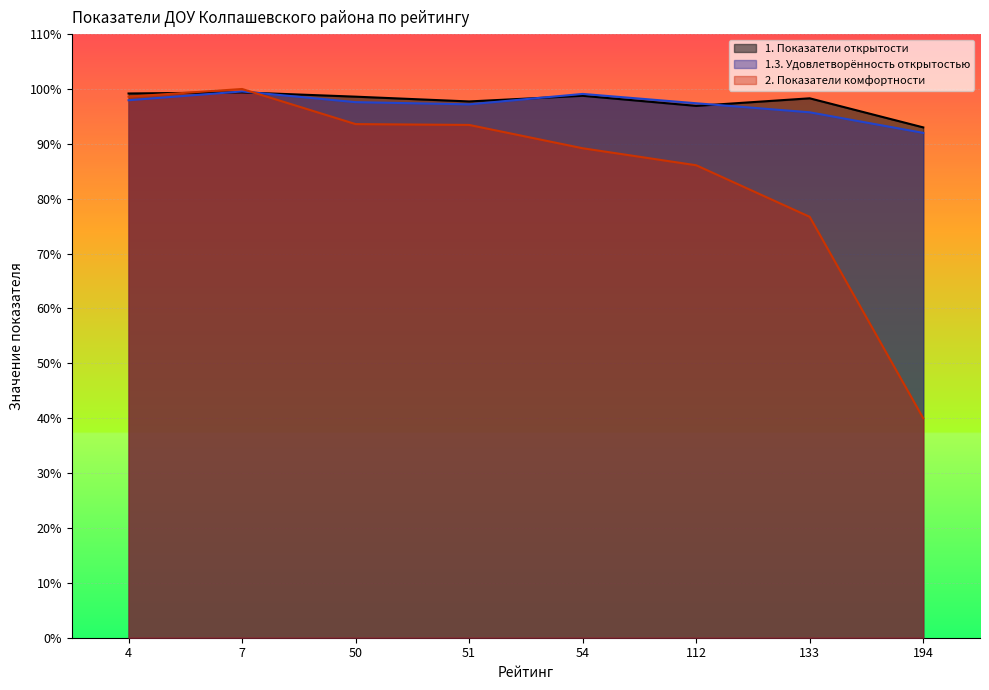

The 1.3. Удовлетворённость открытостью series shows 27.8 at 7. True or false?

False